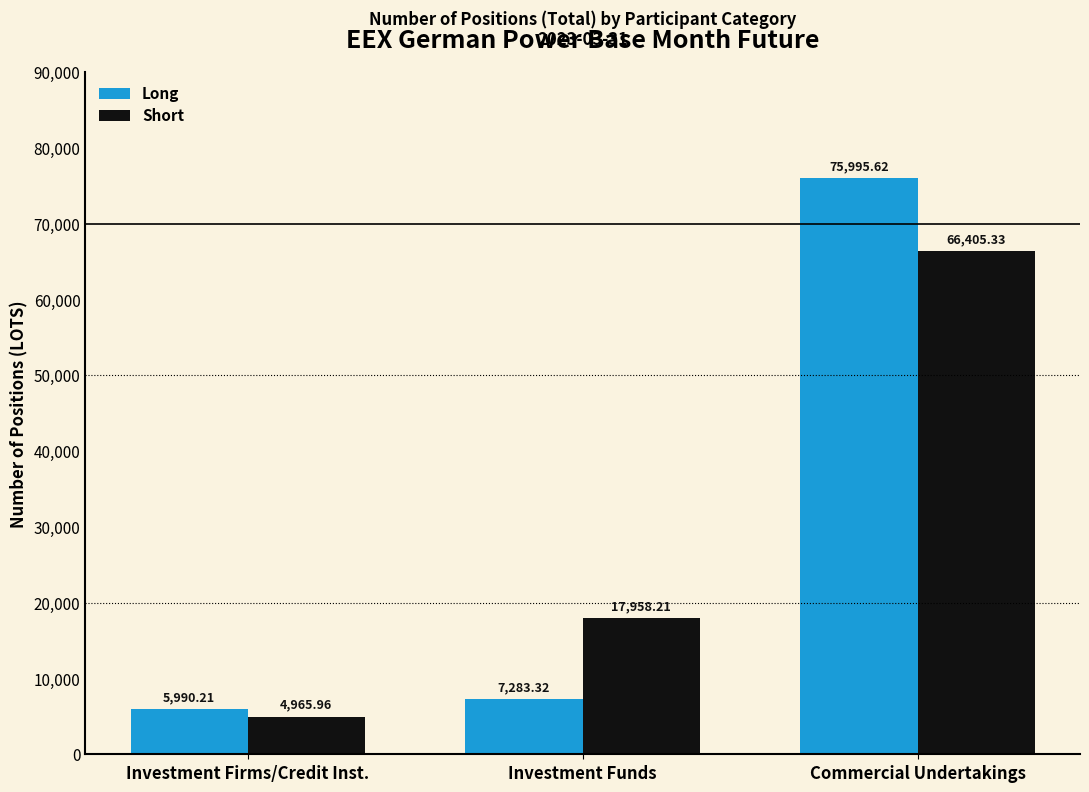

Which category has the lowest value in the Long series?

Investment Firms/Credit Inst.